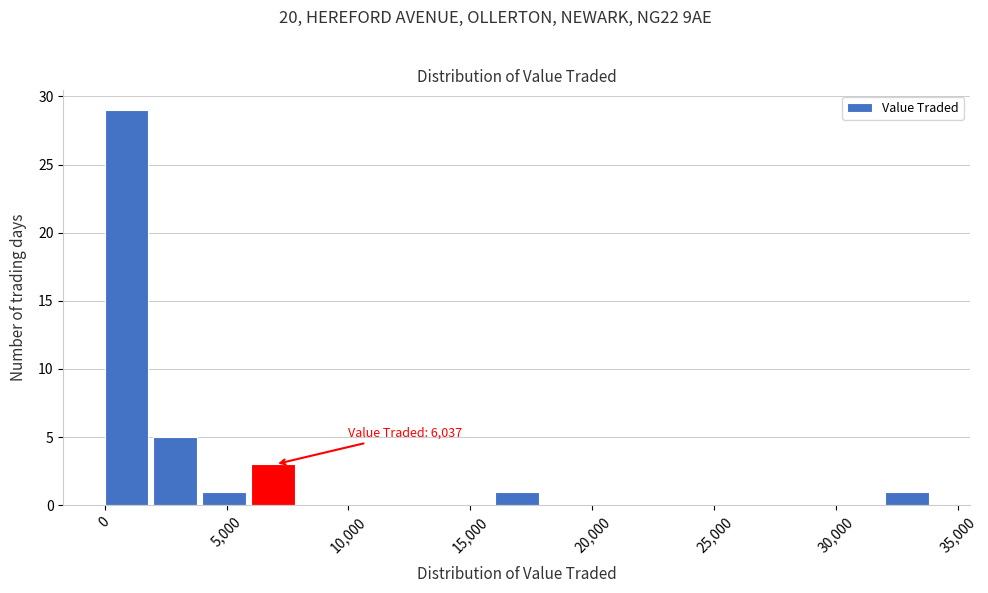

Over which range of the x-axis is the bar tallest?

0 to 2000